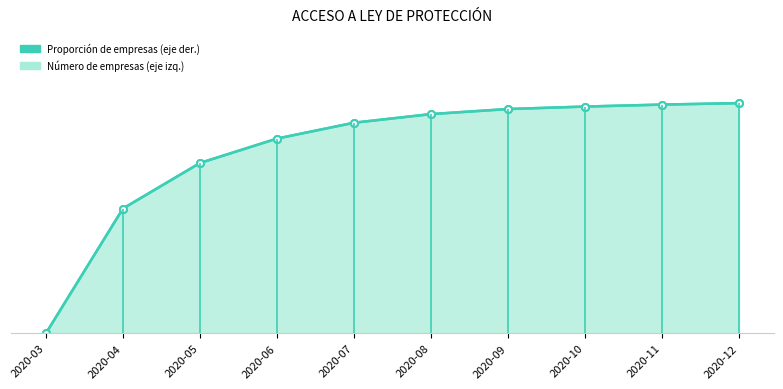

What is the value of the Número de empresas (eje izq.) line point at the 6th from the left?

95.2